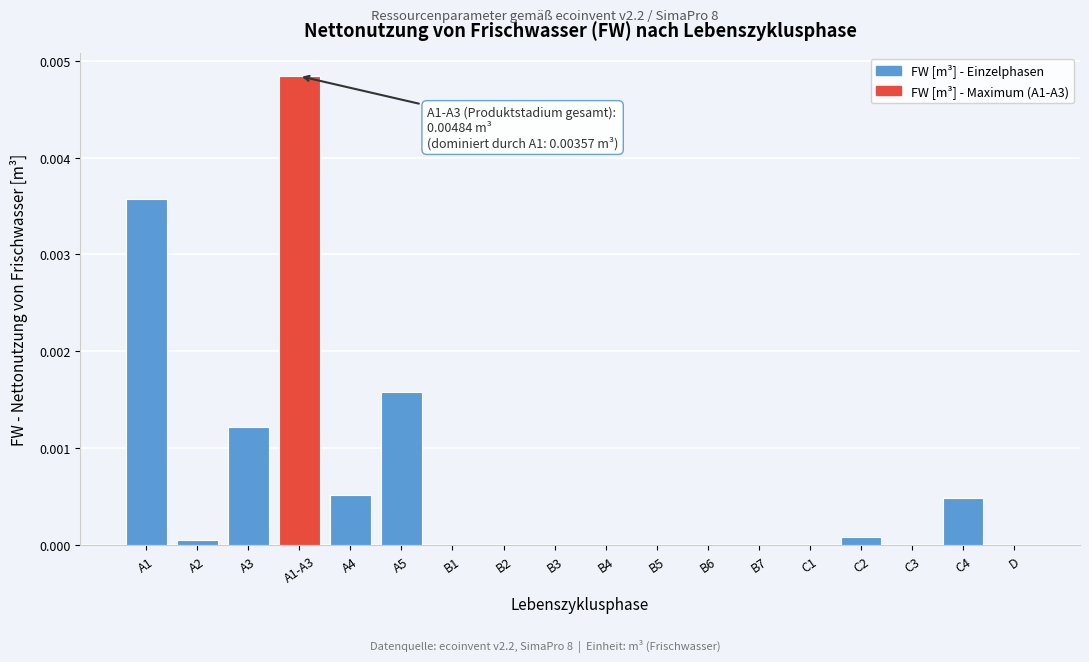

The value at A2 is 0.0. True or false?

True